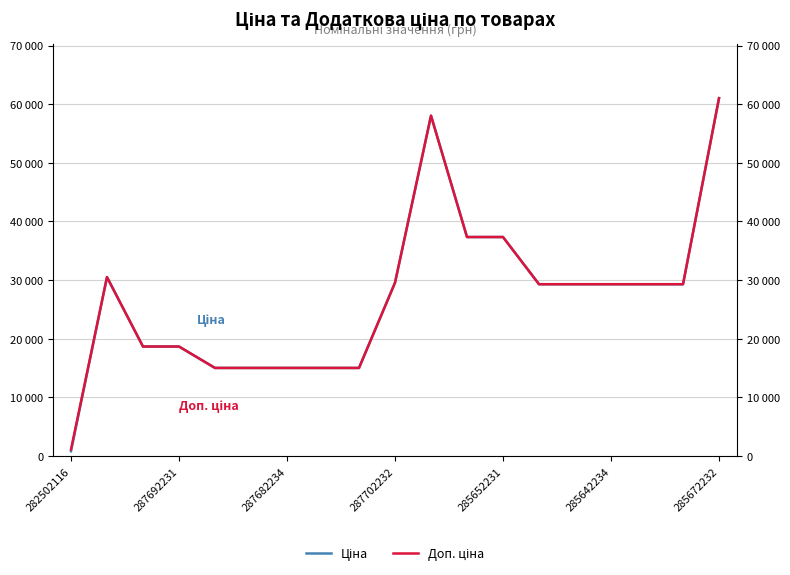

Does the chart have visible grid lines?

Yes